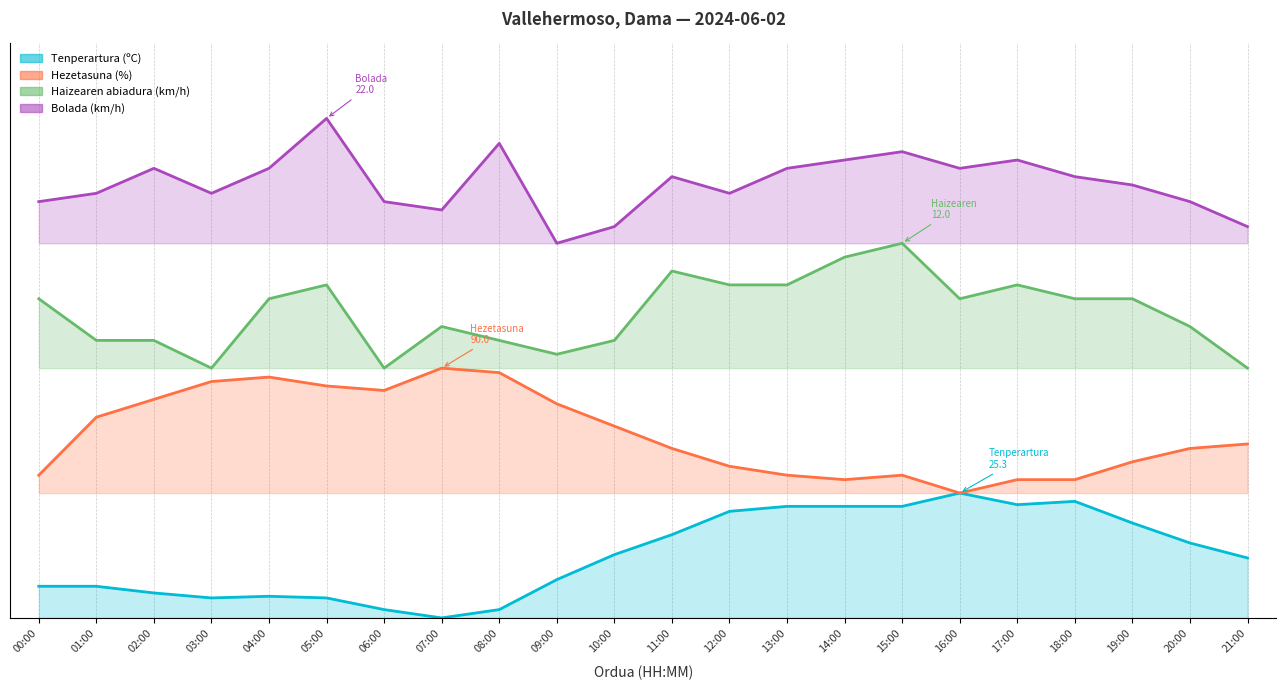

How many lines are shown in the chart?

4